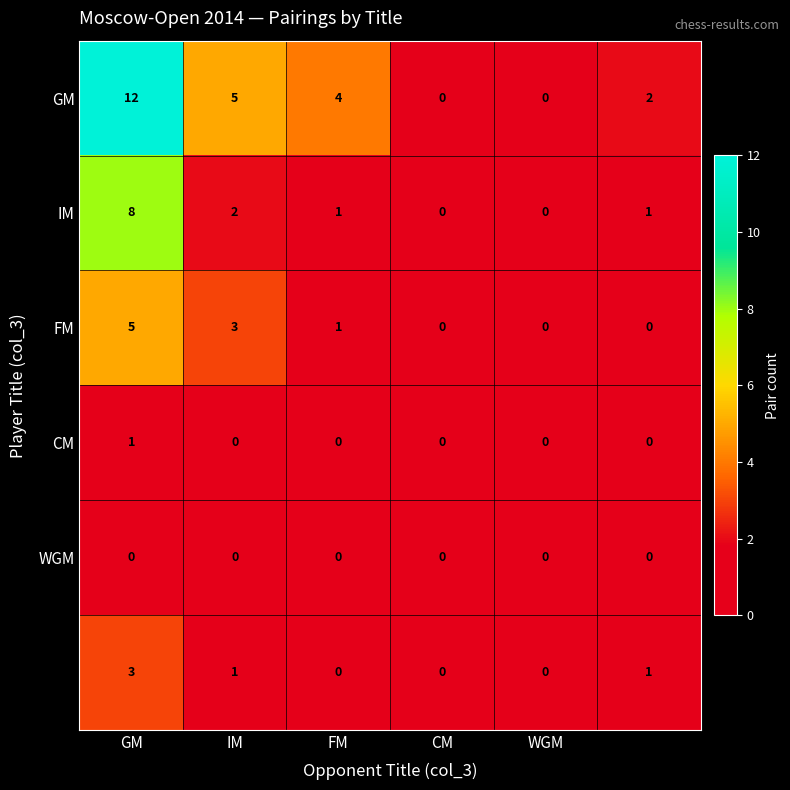

What is the greatest value displayed?

12